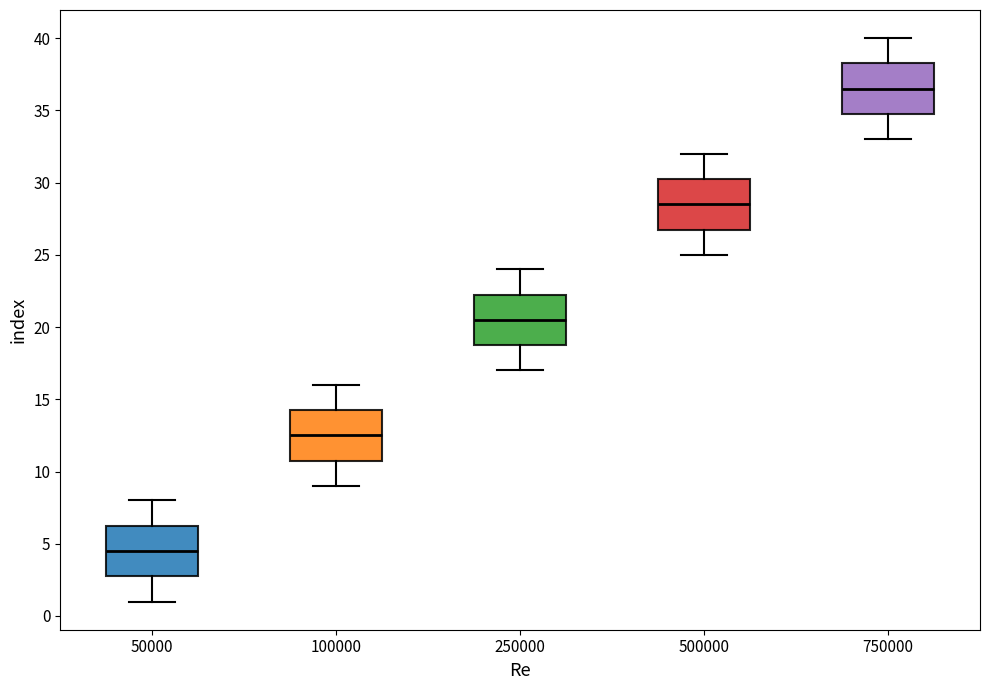

Reading left to right, transcribe this box plot: for each box, give where its median line is, the range the box spans, and where its two whiskers end, as read against the y-axis. The values are not printed on the chart, so give them approximately, as read against the axis.

50000: median 4.5, box 3.0 to 6.5, whiskers 1.0 to 8.0
100000: median 12.5, box 11.0 to 14.5, whiskers 9.0 to 16.0
250000: median 20.5, box 19.0 to 22.5, whiskers 17.0 to 24.0
500000: median 28.5, box 27.0 to 30.5, whiskers 25.0 to 32.0
750000: median 36.5, box 35.0 to 38.5, whiskers 33.0 to 40.0